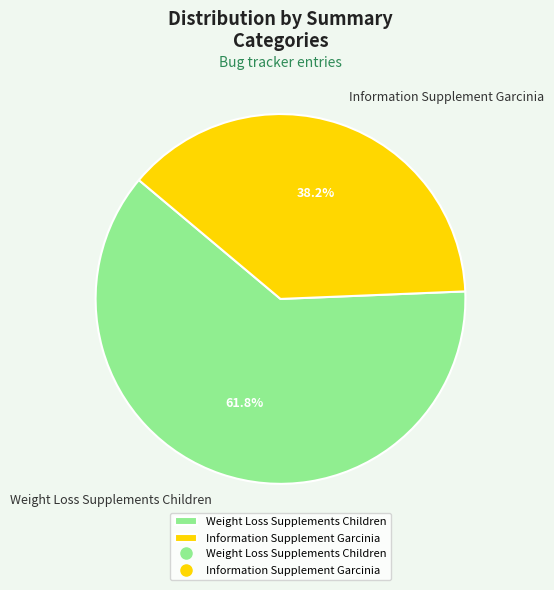

How many segments does this pie chart have?

2